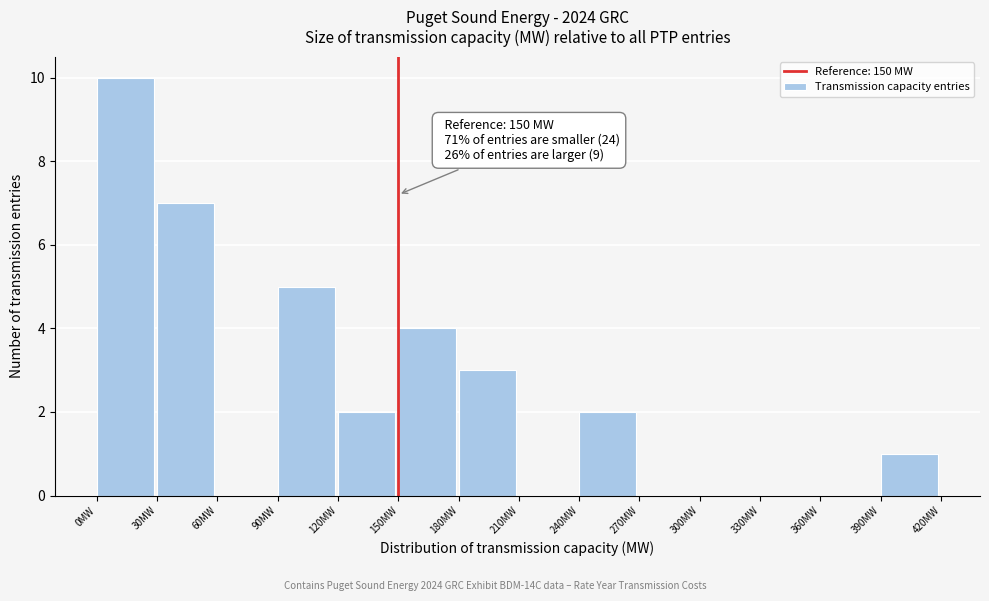

Which range on the x-axis has the tallest bar?

0 to 30